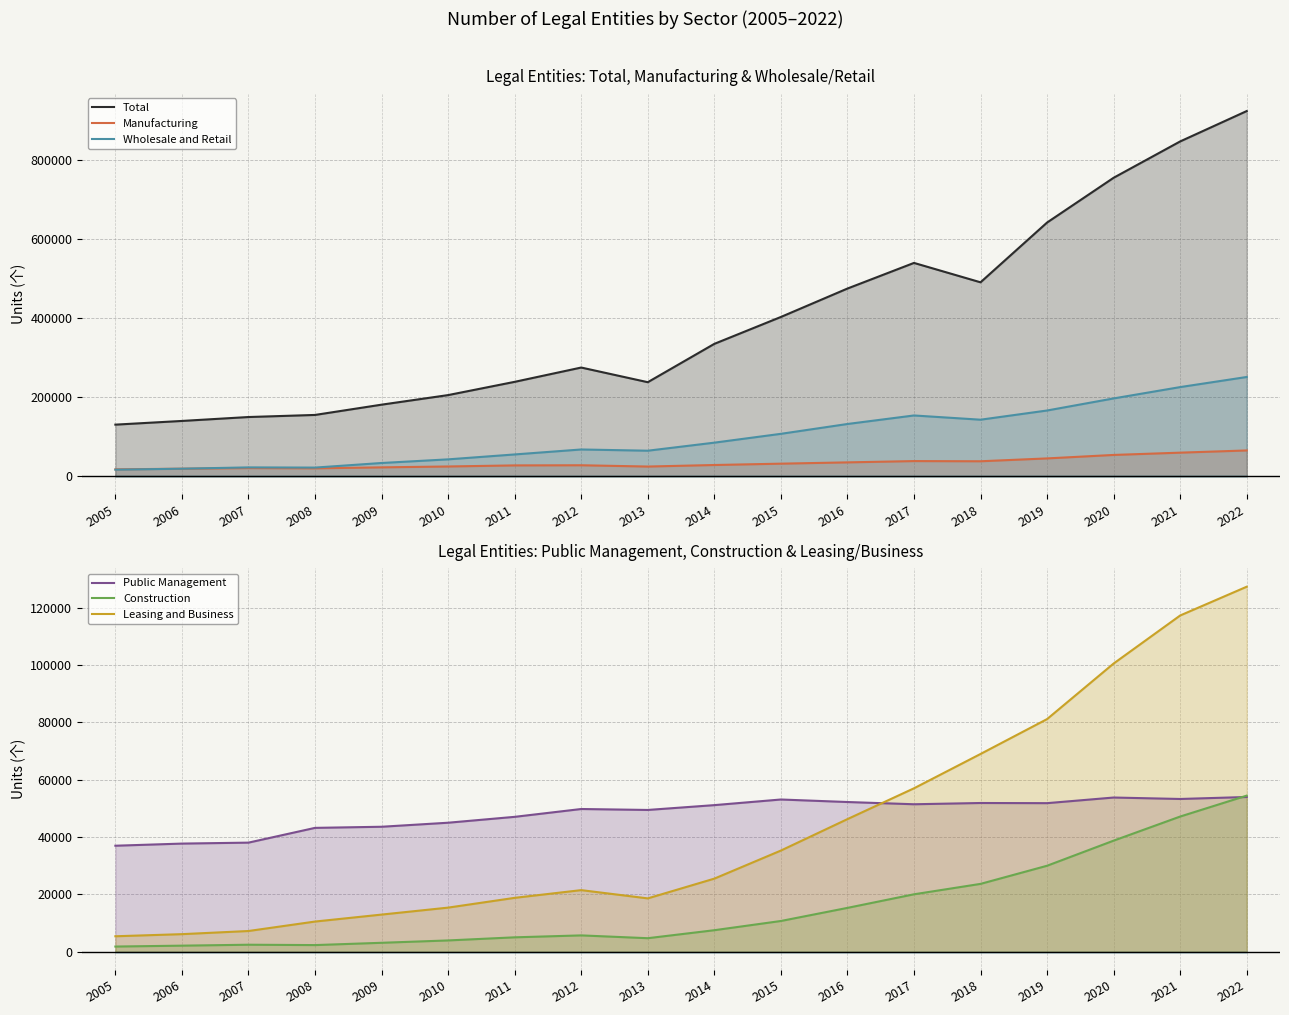

At which label is Public Management closest to 45468?

2010